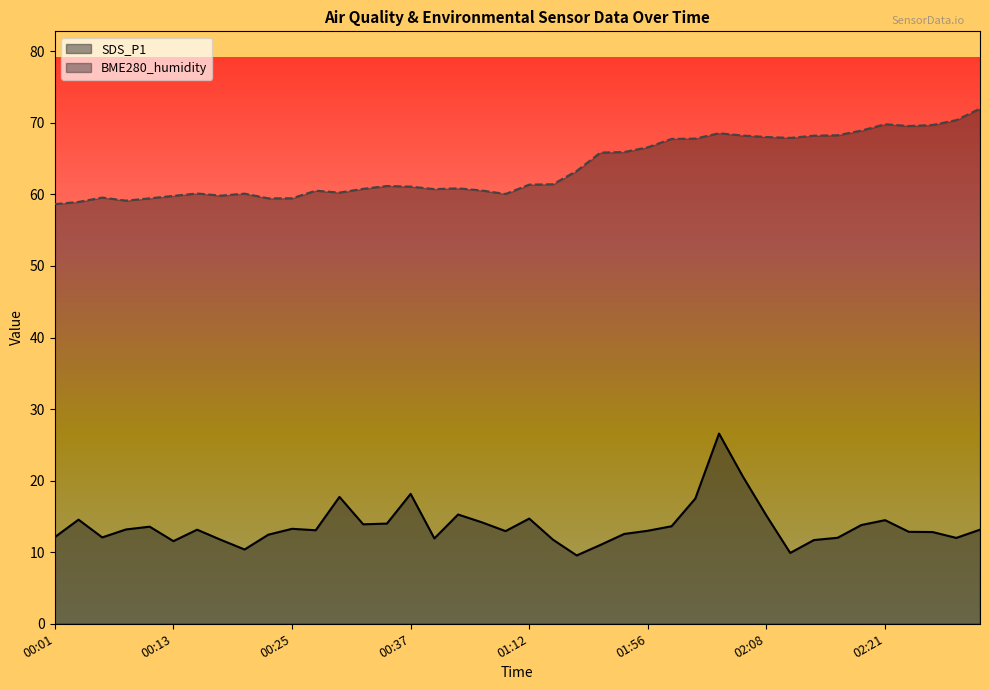

The value of BME280_humidity at 01:56 is 66.6. True or false?

True